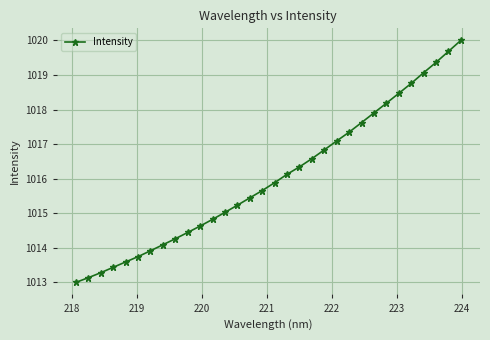

True or false: the data has more than 2 interior local peaks.

False